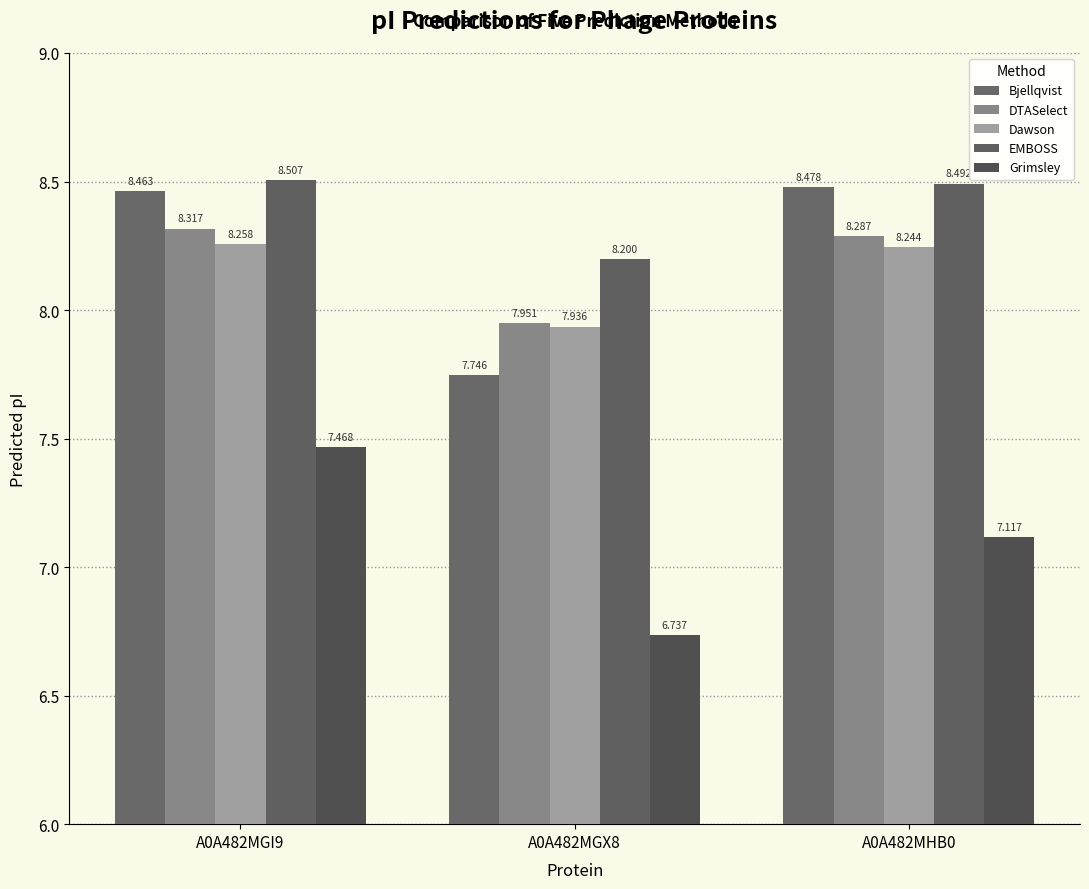

What is the sum of all Dawson values?

24.4